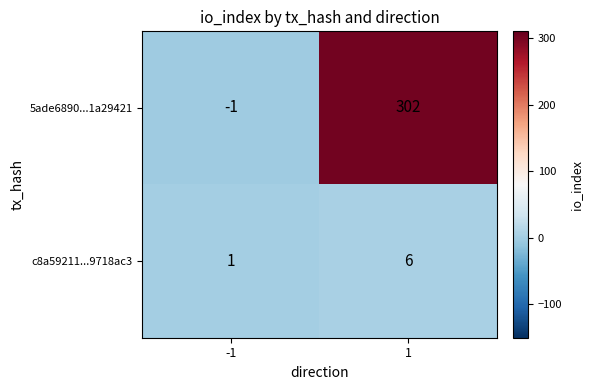

True or false: c8a59211...9718ac3 has a value of 6 at 1.

True